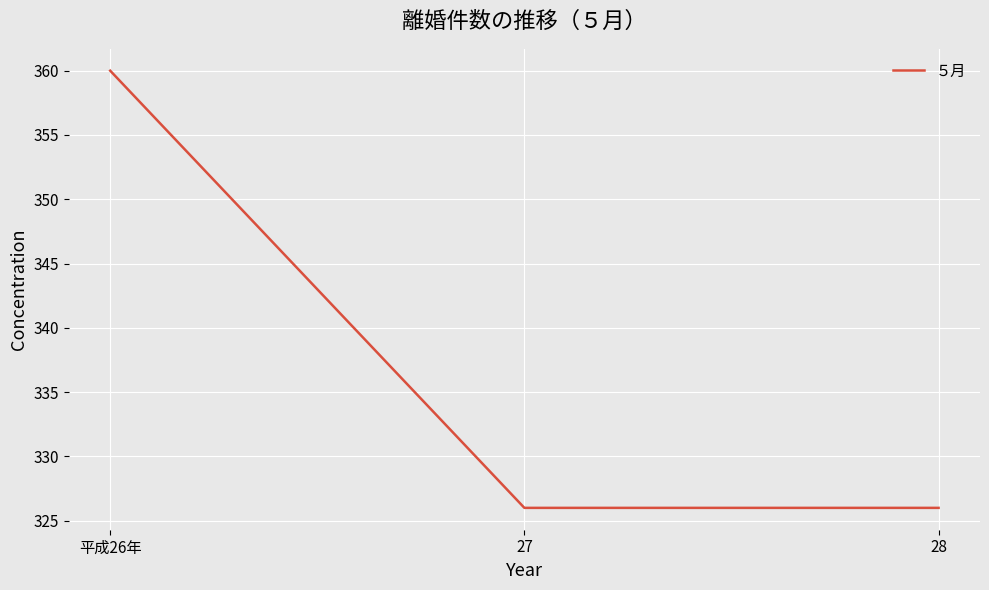

What is the maximum value shown in the chart?

360